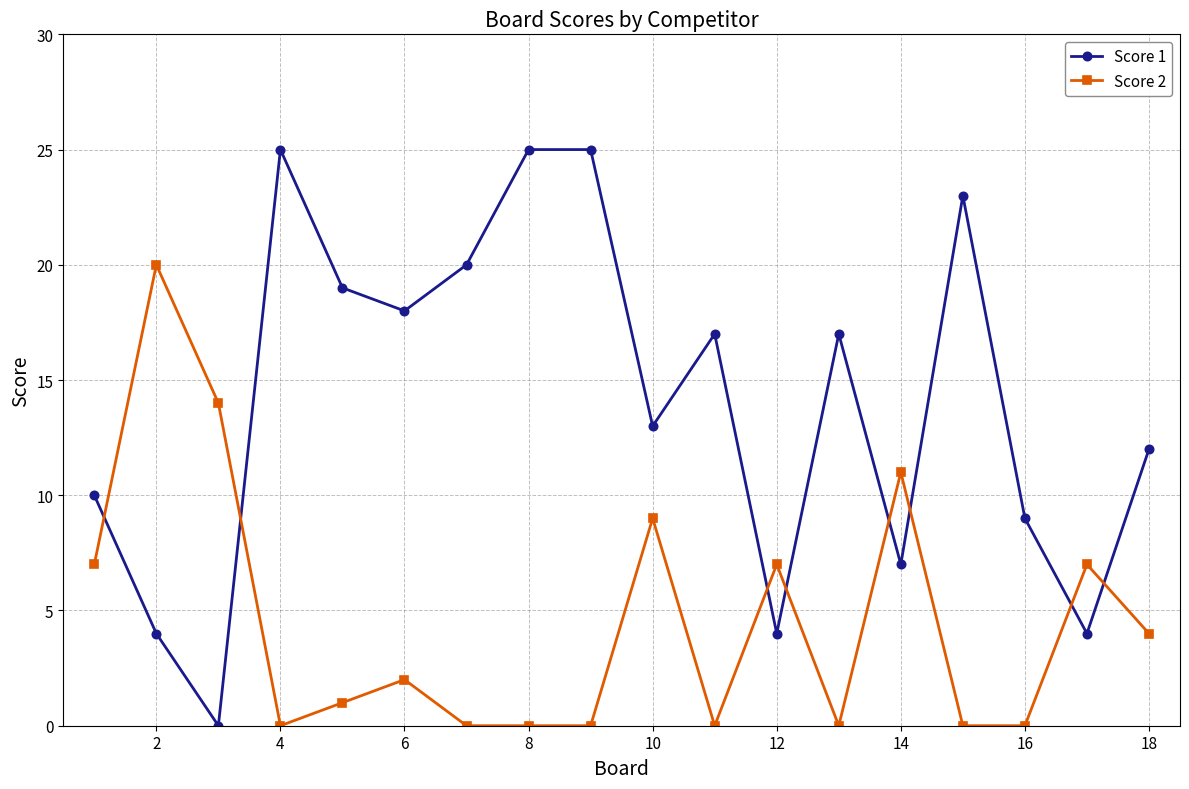

What is the greatest value displayed?

25